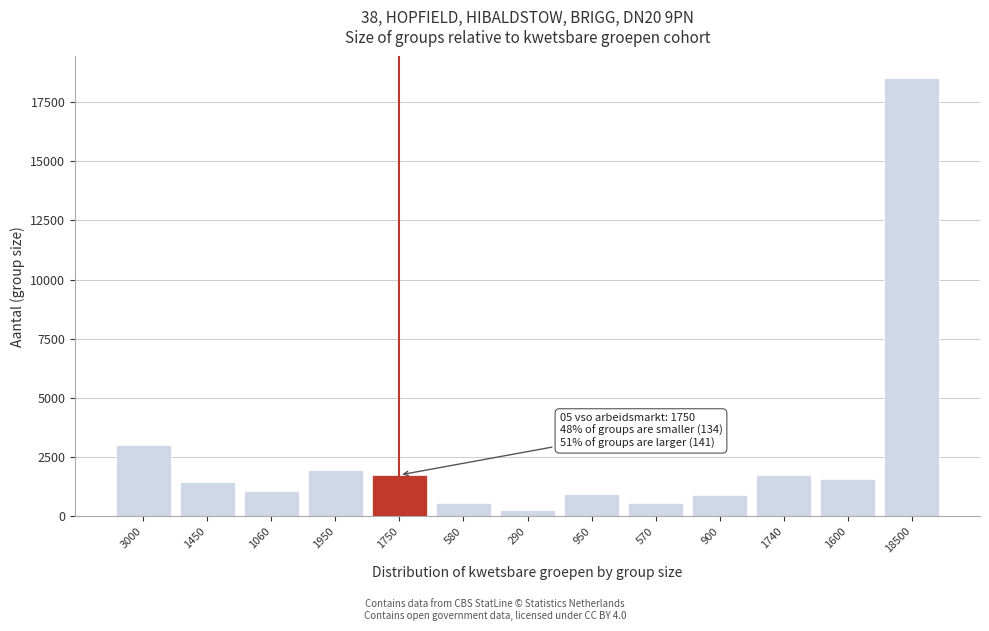

What is the difference between the second highest and second lowest values?

2430